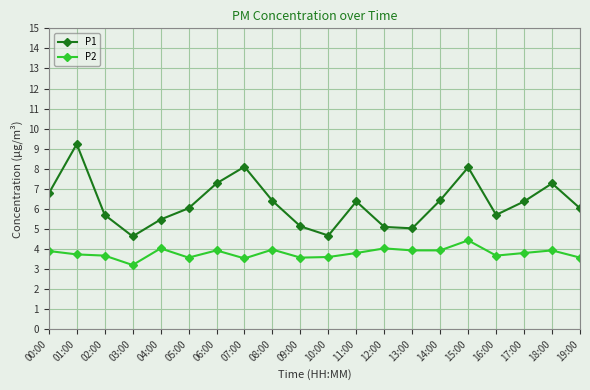

Which series has the largest total across all categories?

P1